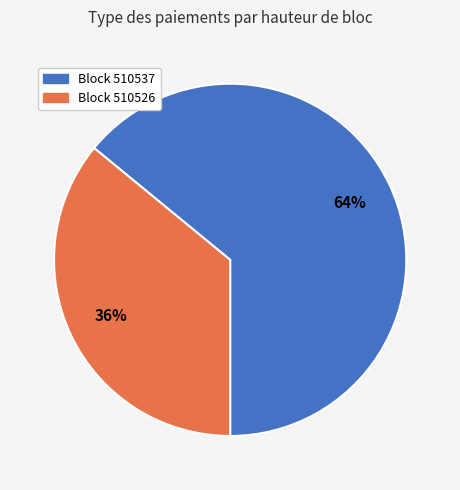

To the nearest percent, what is the average slice percentage?

50%